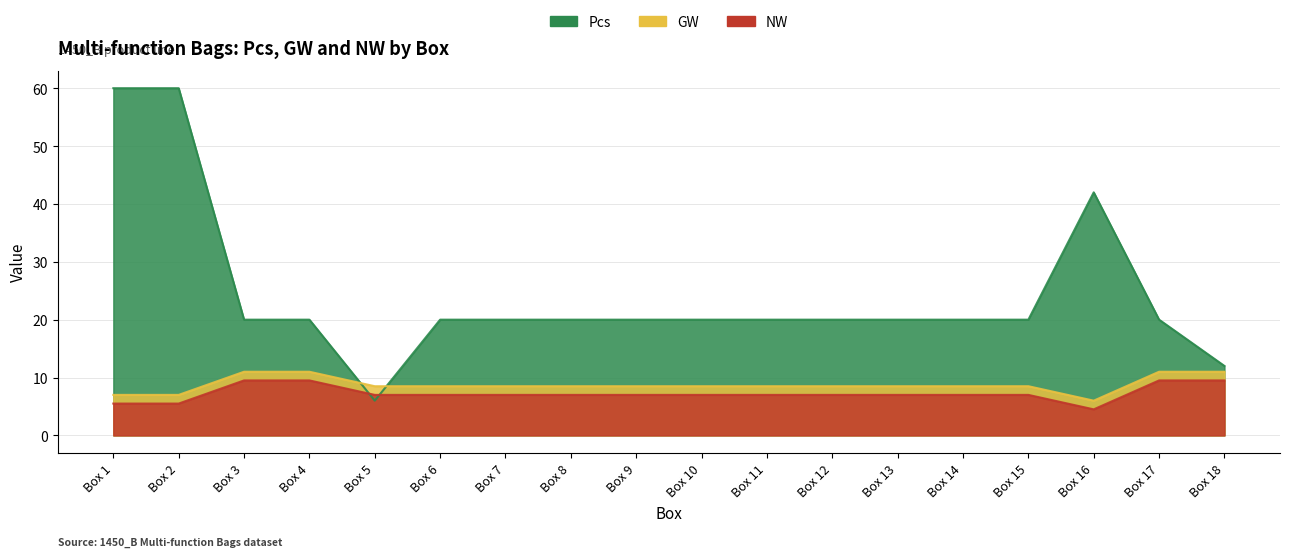

How many lines are shown in the chart?

3